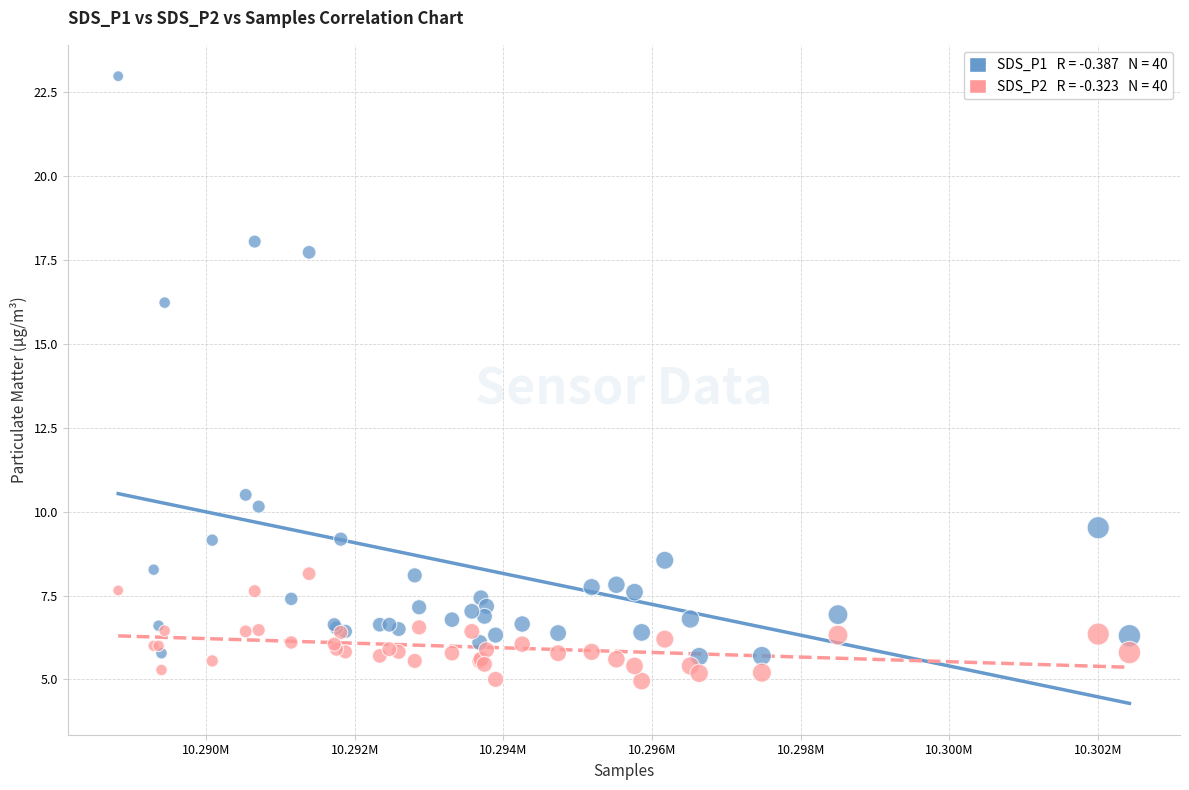

Across all series, what Y value is closest to 13?

10.5